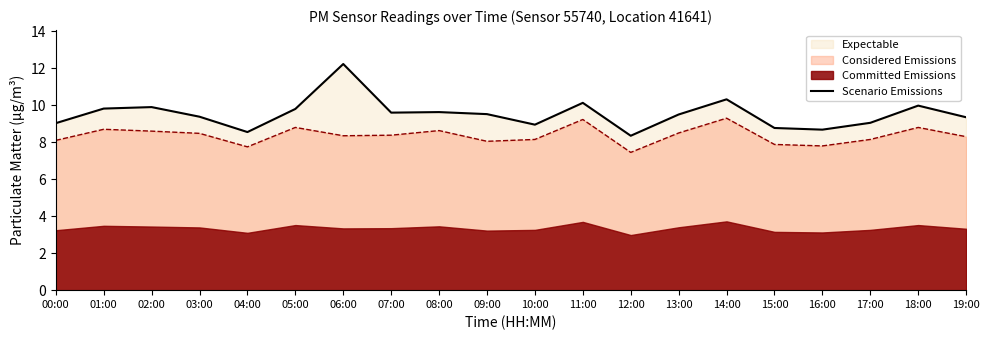

List the labels in order of value, smallest first.

12:00, 04:00, 16:00, 15:00, 10:00, 00:00, 17:00, 19:00, 03:00, 13:00, 09:00, 07:00, 08:00, 05:00, 01:00, 02:00, 18:00, 11:00, 14:00, 06:00